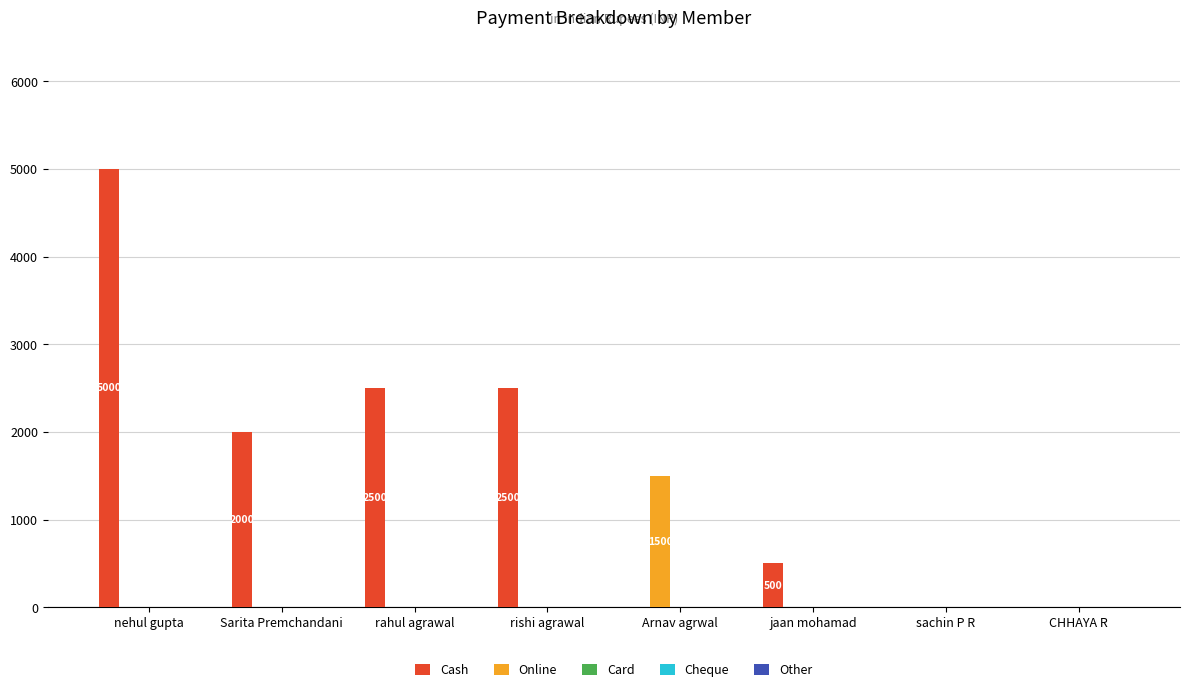

What is the sum of the Cash values at sachin P R and nehul gupta?

5000